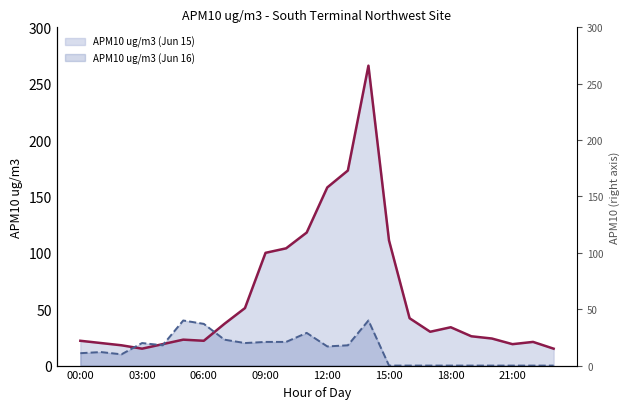

Which series has the widest spread of values?

APM10 ug/m3 (Jun 15)